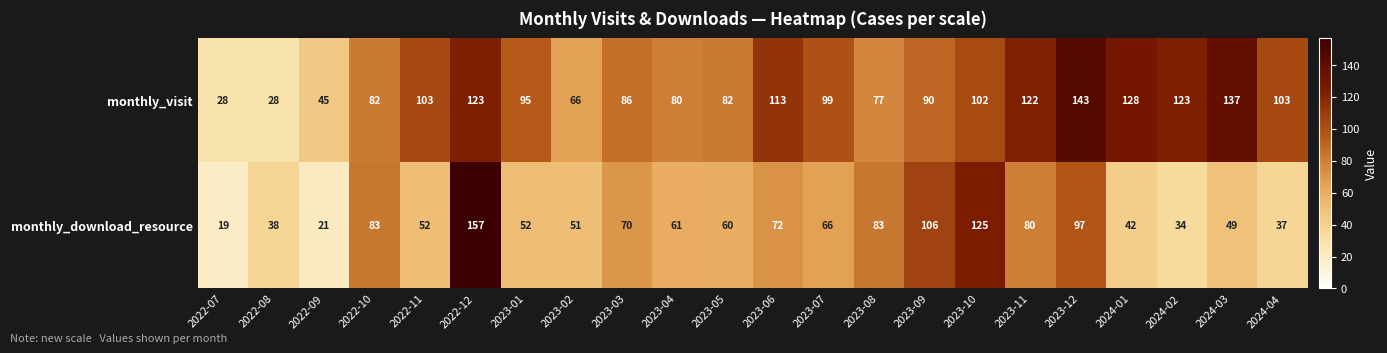

Rank the series by their average value, from highest to lowest.

monthly_visit, monthly_download_resource